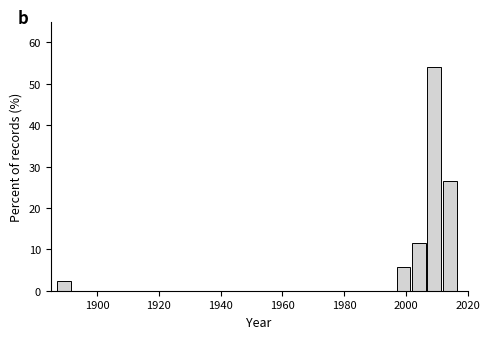

Around what value on the x-axis is the tallest bar? Give the approximate position of its centre, as read against the axis.

2010